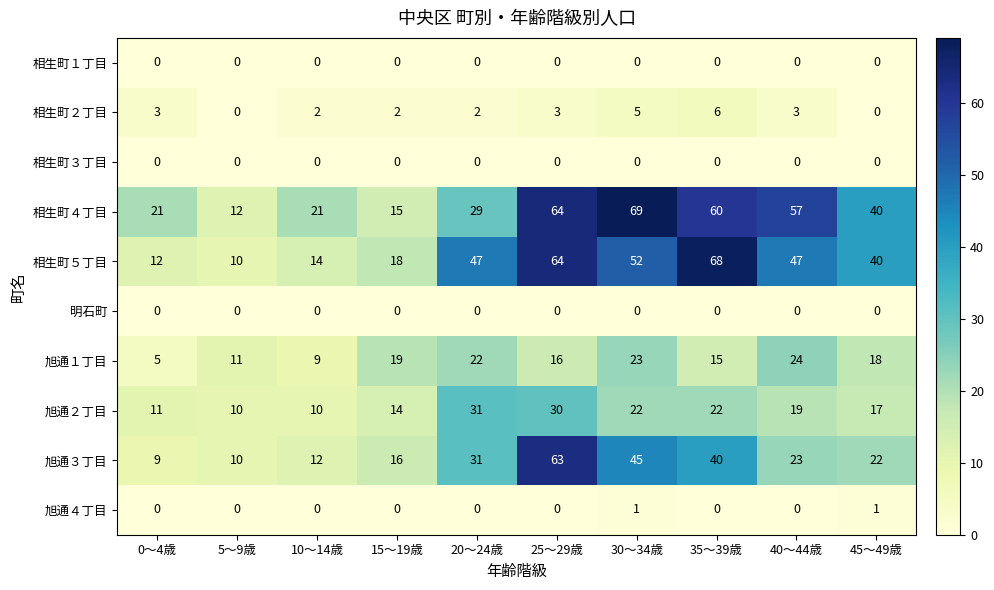

True or false: 旭通１丁目 has a value of 9 at 10～14歳.

True